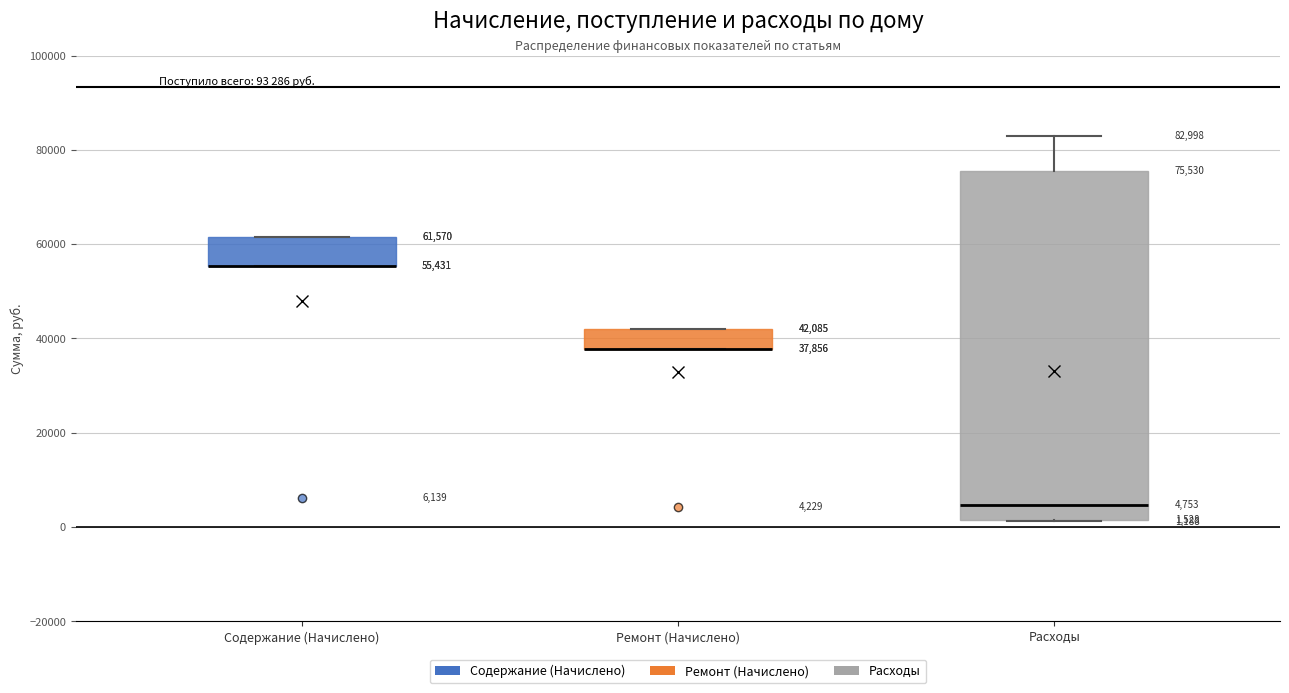

Comparing the boxes themselves (not the whiskers), which one is the tallest?

Расходы